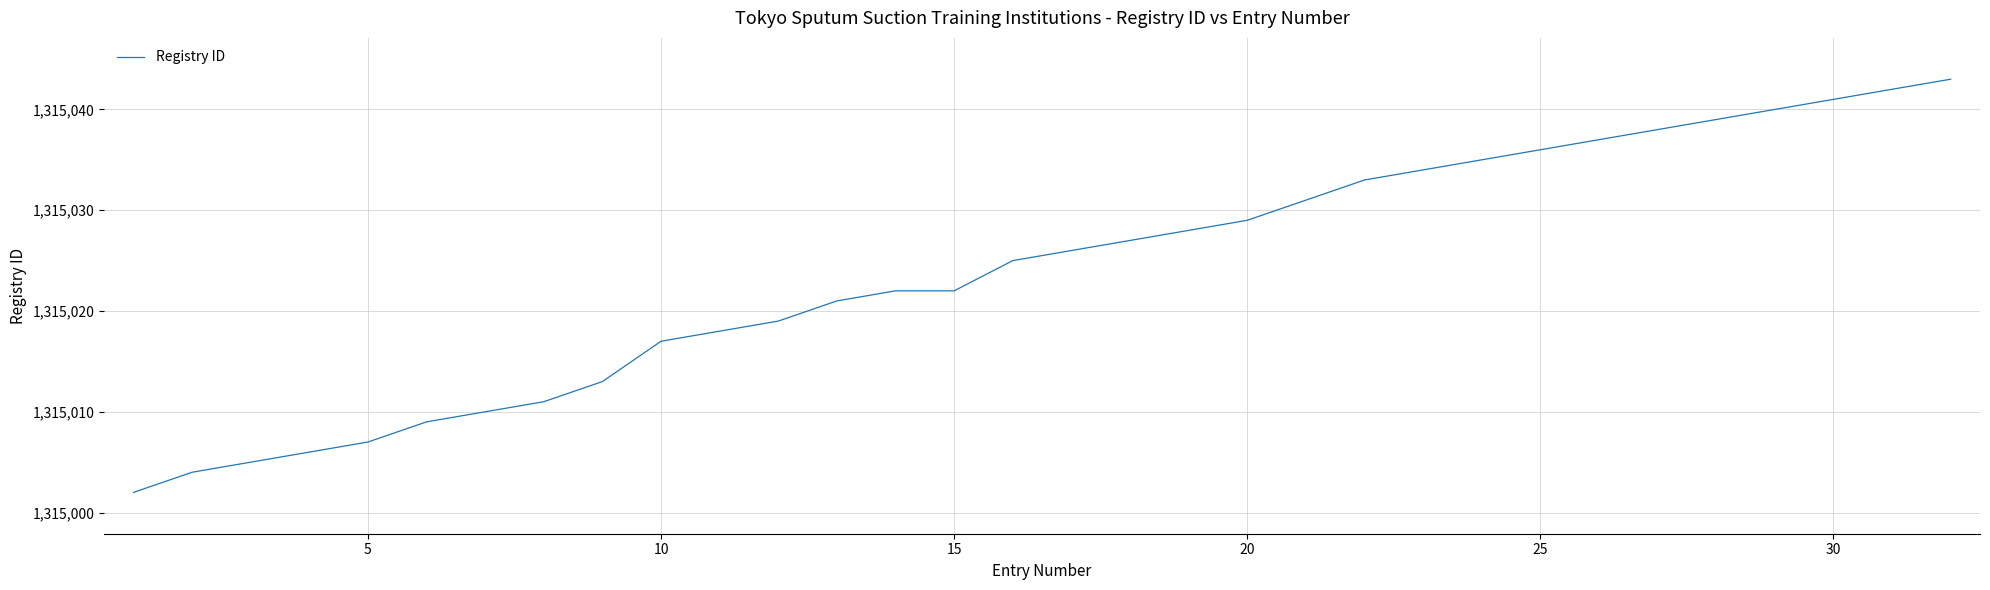

What is the average value?

1315024